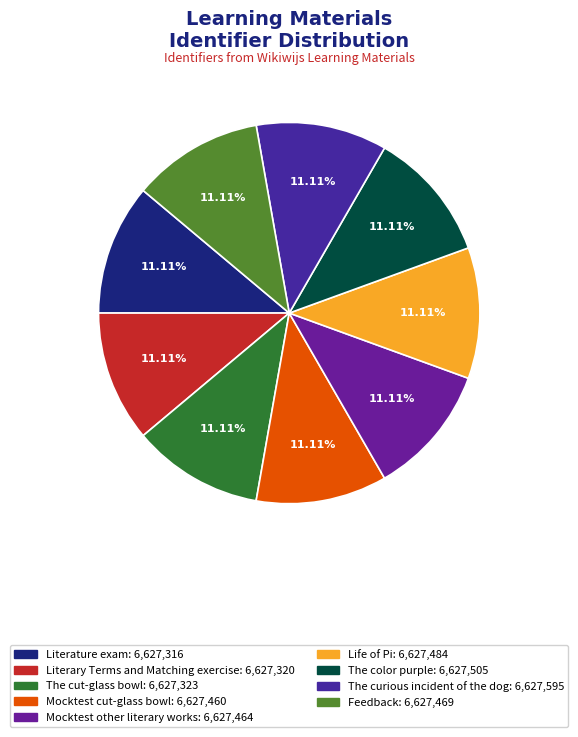

Does The cut-glass bowl represent more than half of the total?

No